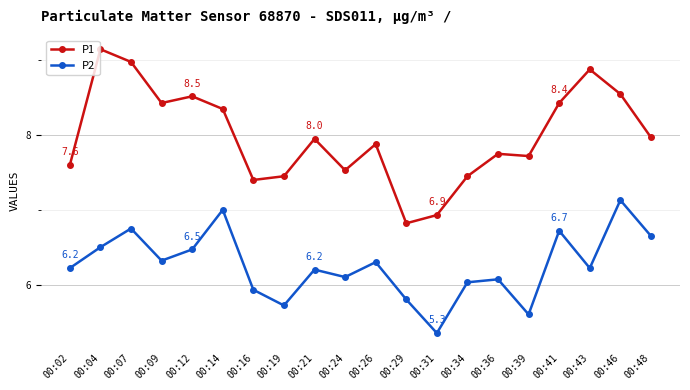

In P2, how many points are lower than both neighbors (excluding endpoints)?

6